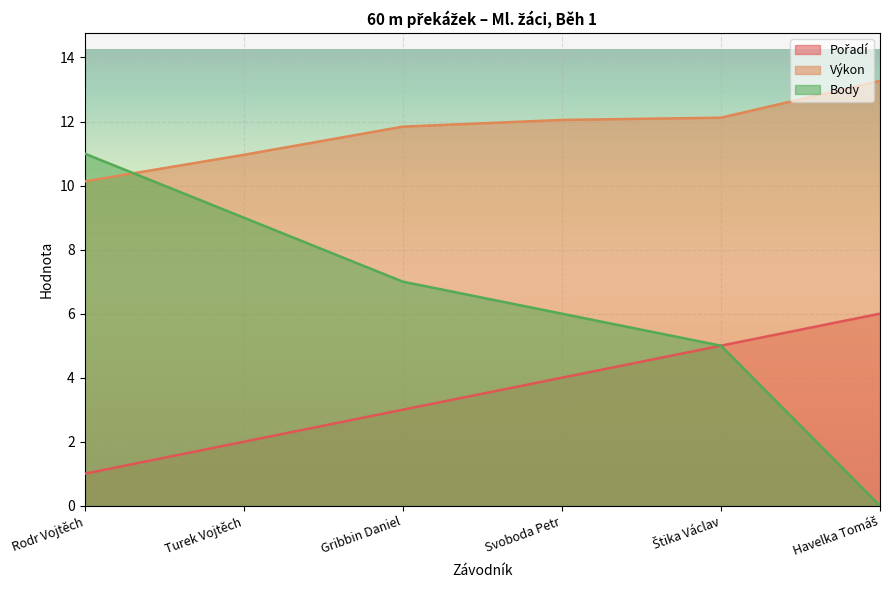

At which label does Pořadí reach its minimum?

Rodr Vojtěch